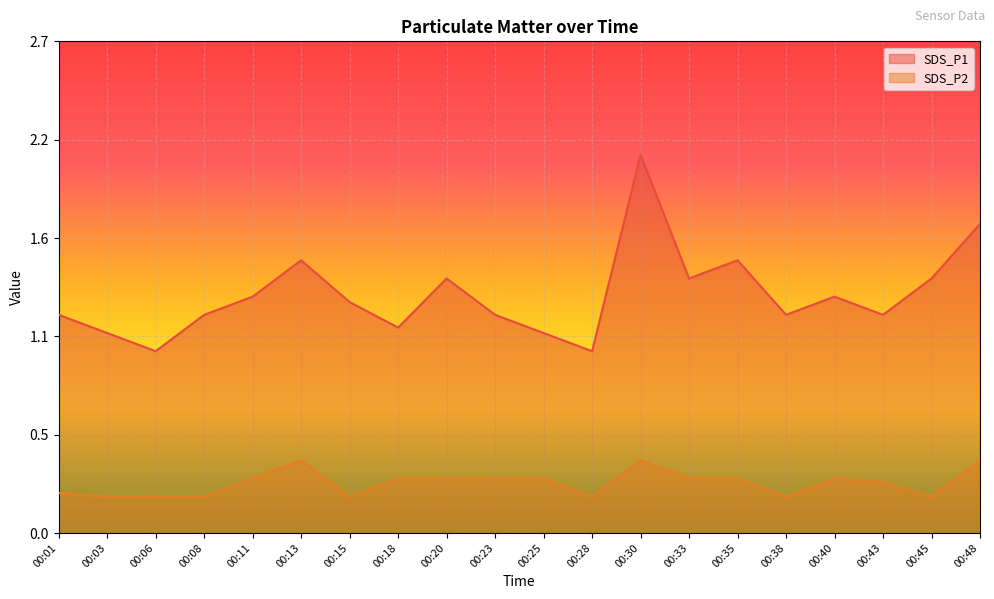

Rank the series at 00:13 from lowest to highest value.

SDS_P2, SDS_P1